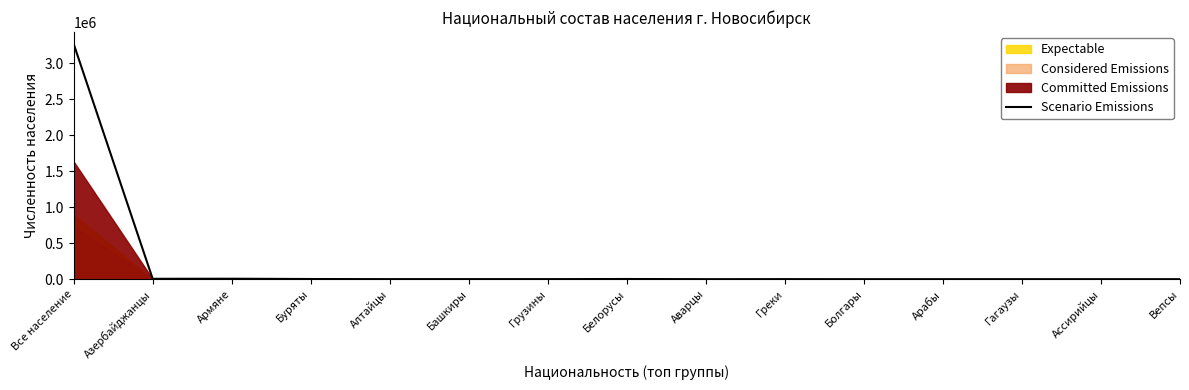

Reading left to right, what are all the values shown in this chart?

Все население=3267190	Азербайджанцы=5472	Армяне=6566	Буряты=2482	Алтайцы=786	Башкиры=756	Грузины=756	Белорусы=2654	Аварцы=290	Греки=756	Болгары=172	Арабы=176	Гагаузы=238	Ассирийцы=14	Вепсы=34